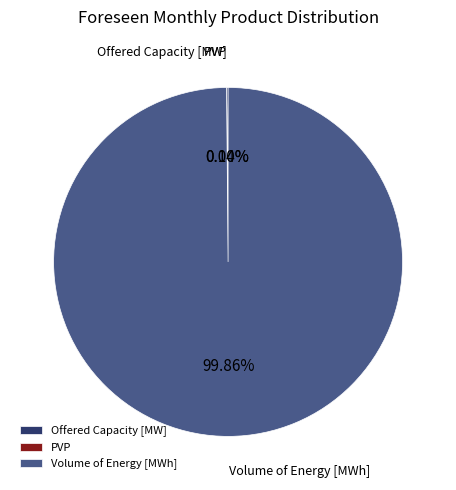

Which slice is the largest?

Volume of Energy [MWh]